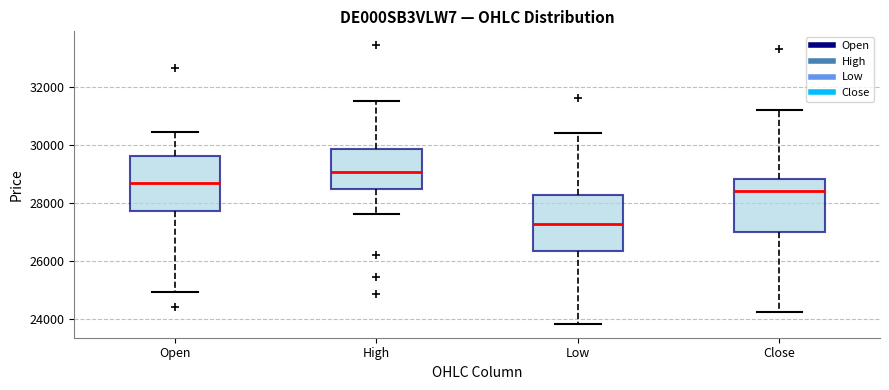

Reading left to right, transcribe this box plot: for each box, give where its median line is, the range the box spans, and where its two whiskers end, as read against the y-axis. The values are not printed on the chart, so give them approximately, as read against the axis.

Open: median 28600, box 27800 to 29600, whiskers 25000 to 30400
High: median 29000, box 28400 to 29800, whiskers 27600 to 31600
Low: median 27200, box 26400 to 28200, whiskers 23800 to 30400
Close: median 28400, box 27000 to 28800, whiskers 24200 to 31200